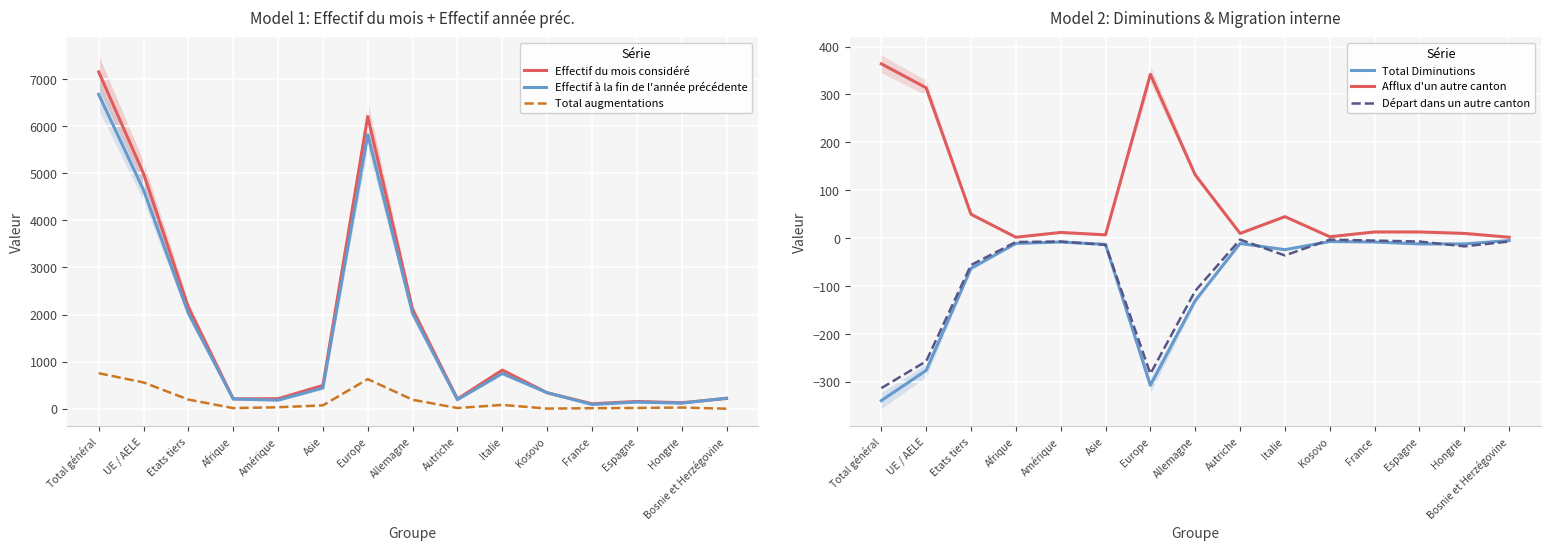

At which label is Départ dans un autre canton closest to -158?

Allemagne